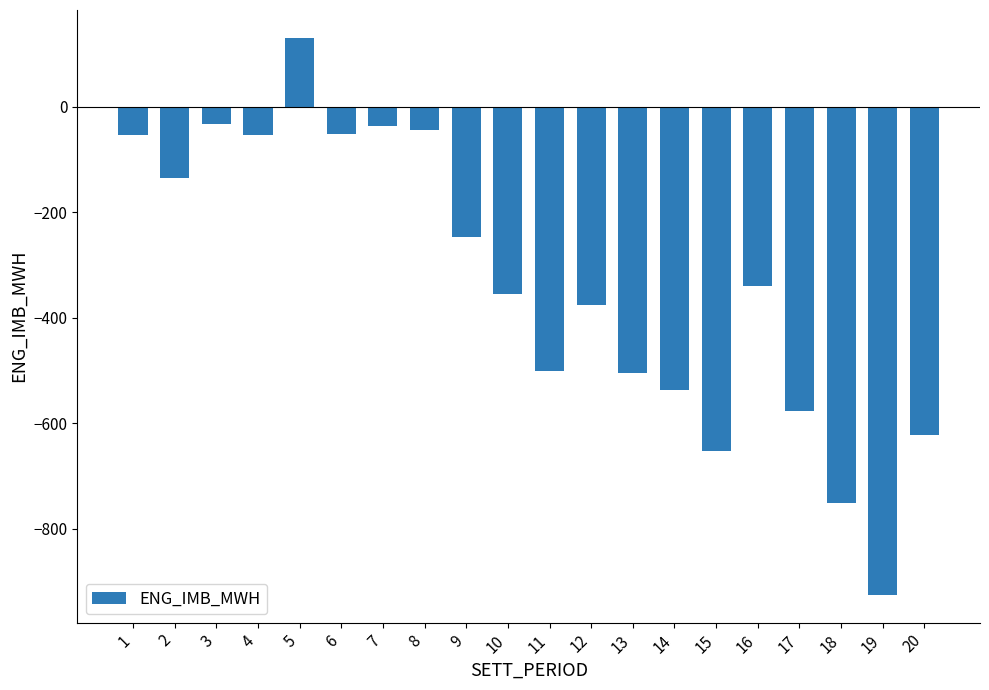

How many values are below -339?

11